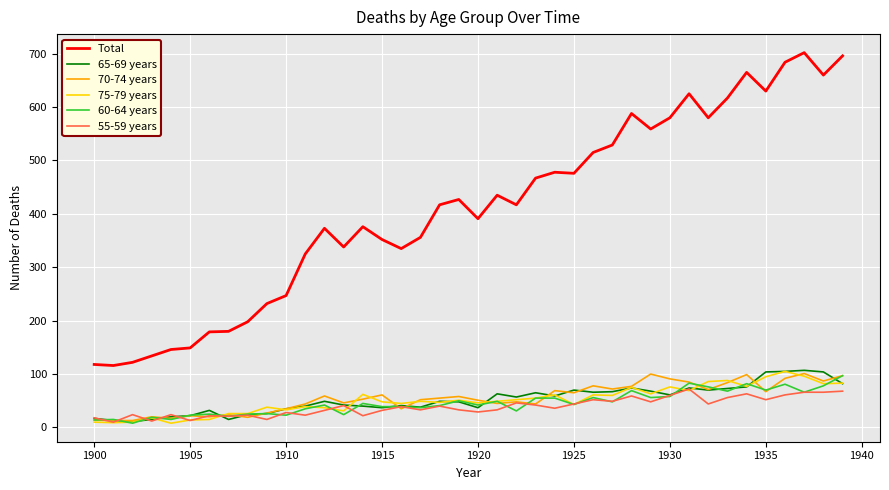

Which series has the widest spread of values?

Total